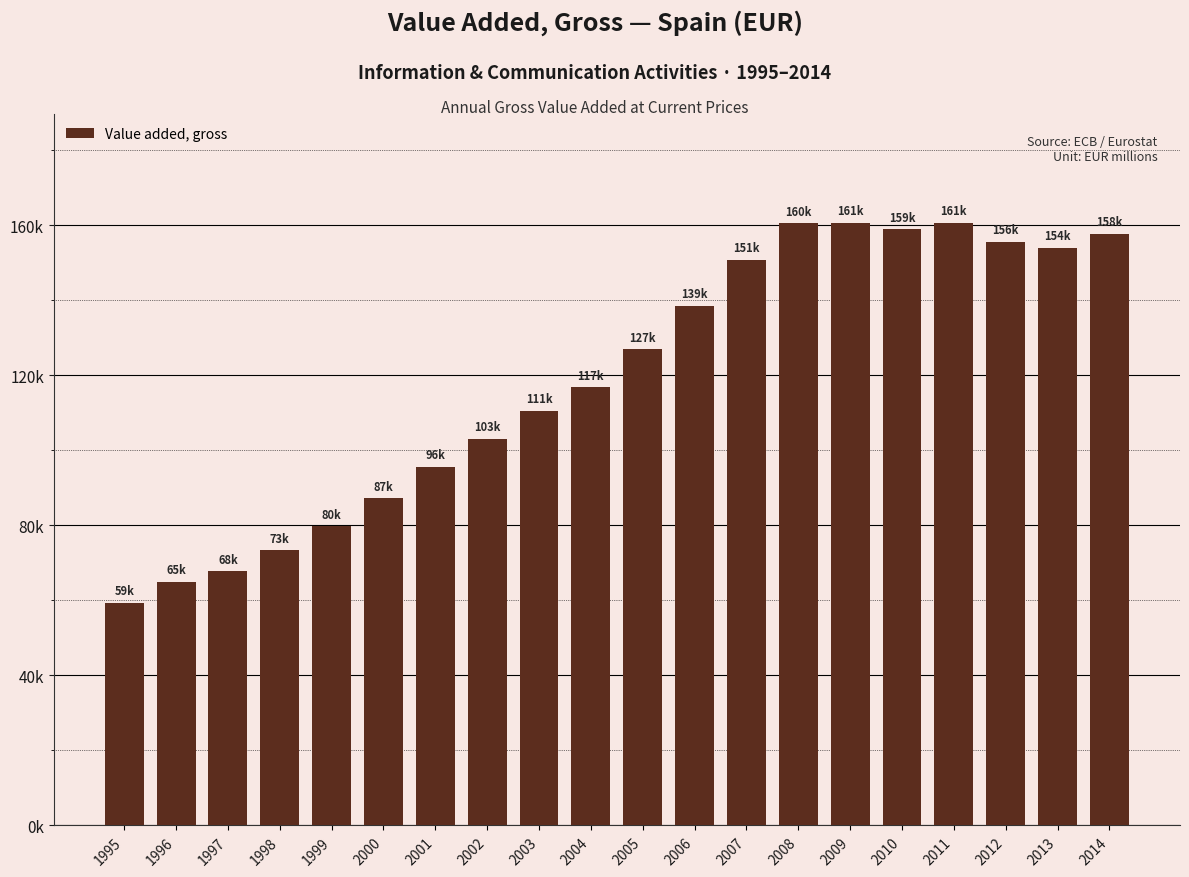

The chart shows a value of 158847.0 at 2010. True or false?

True